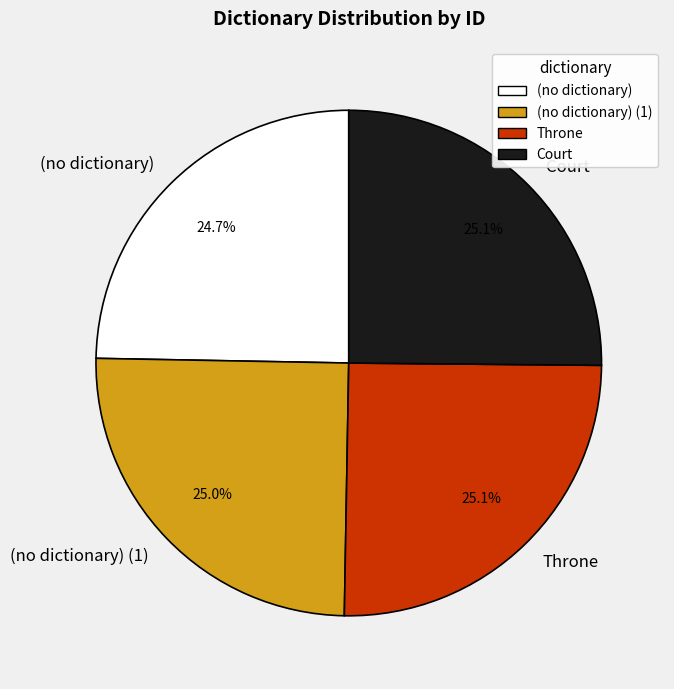

To the nearest percent, what is the combined percentage of (no dictionary) and Court?

50%